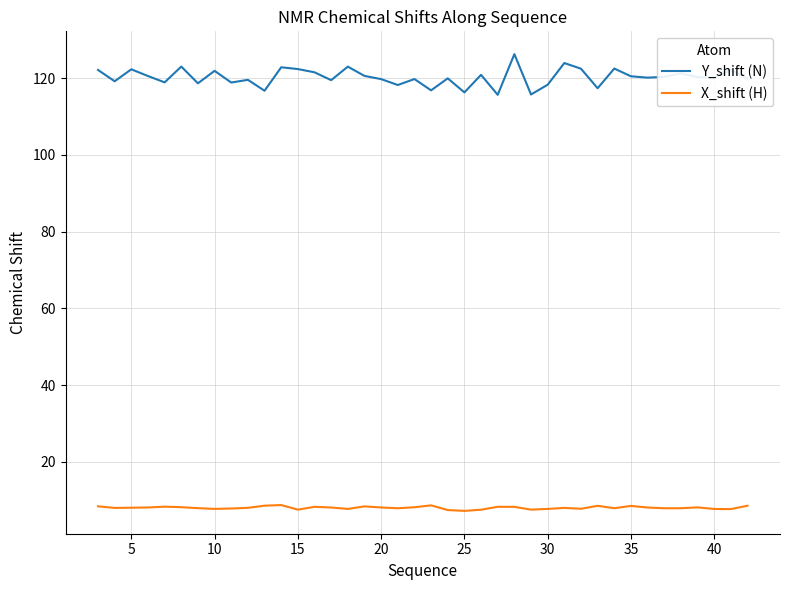

Which series has the widest spread of values?

Y_shift (N)